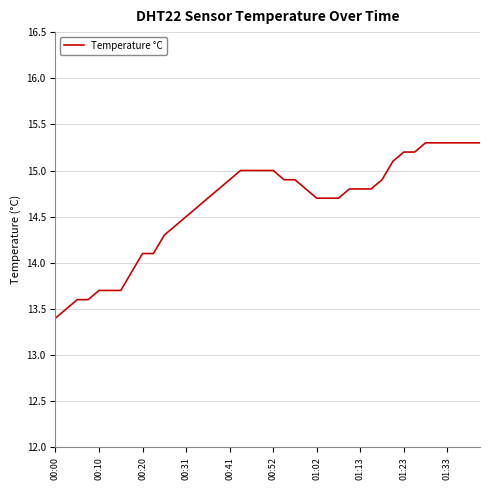

What is the smallest value displayed?

13.4